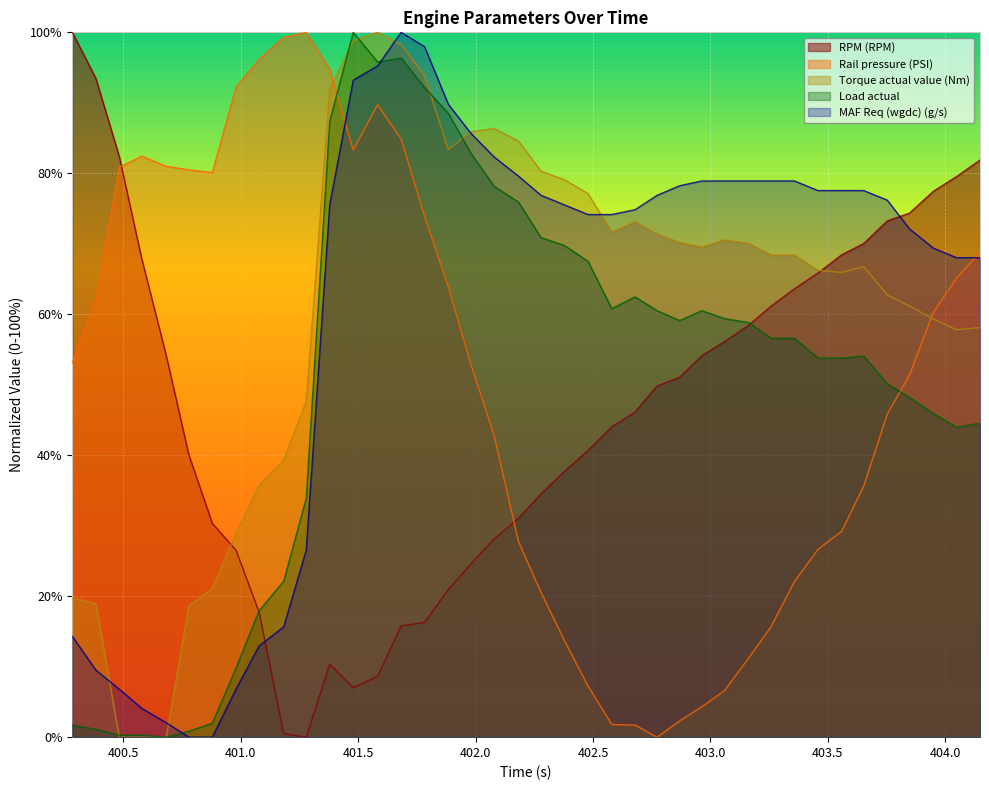

What is the difference between the maximum and minimum values in the Rail pressure (PSI) series?

100.0